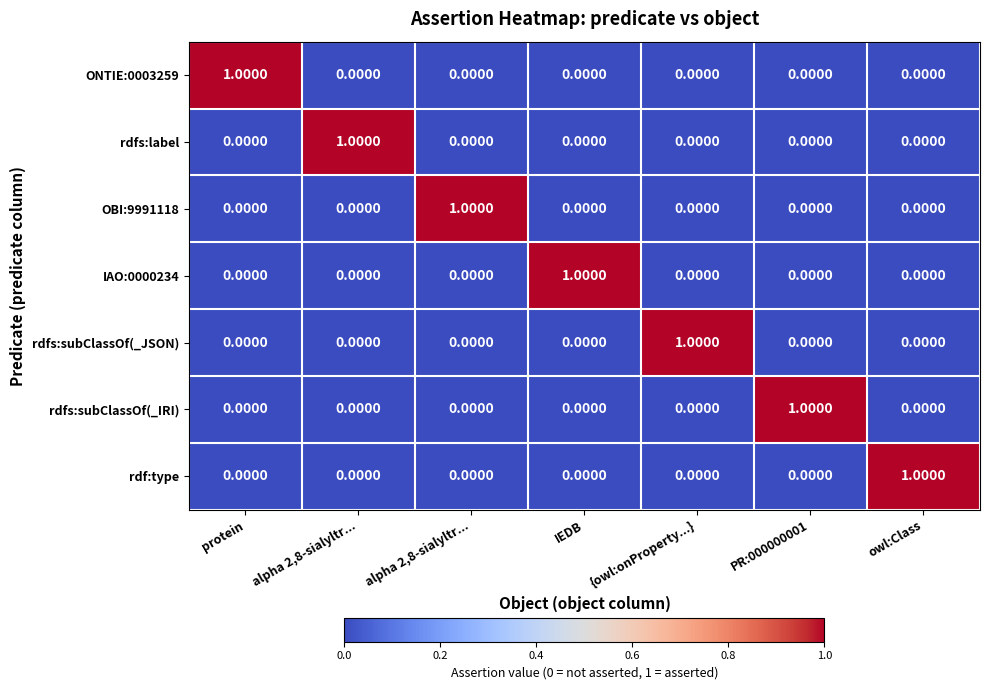

Count the number of categories in the chart.

7